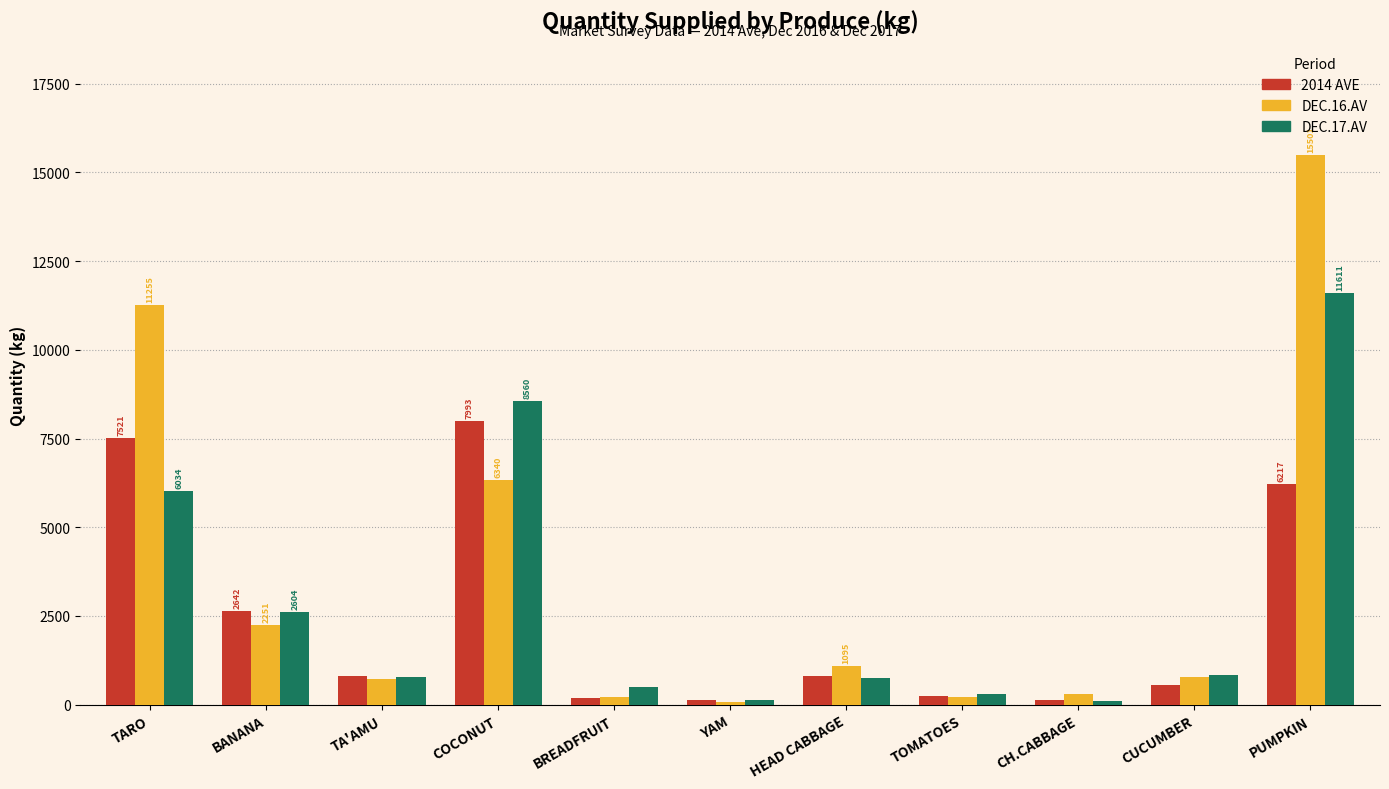

What is the label of the 5th bar from the right?

HEAD CABBAGE